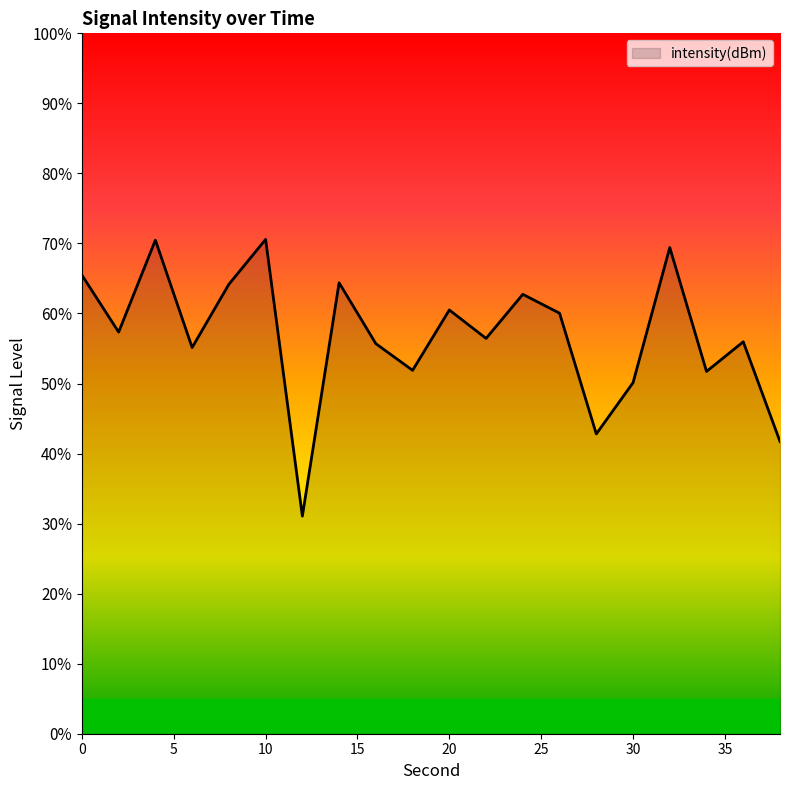

What is the minimum value shown in the chart?

31.1